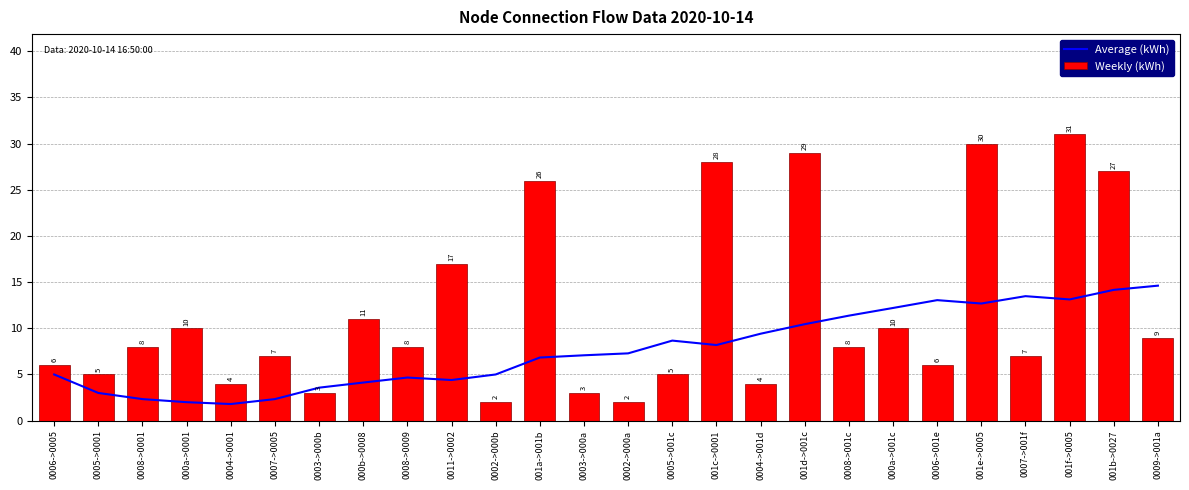

At which label does Average (kWh) reach its minimum?

0004->0001